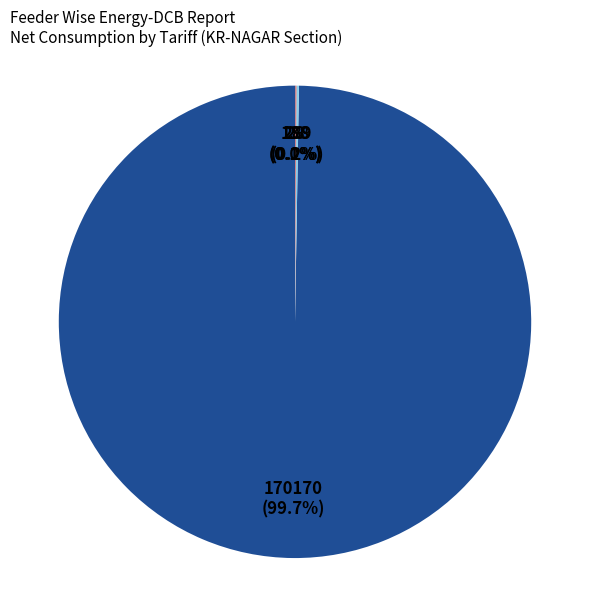

Is there any slice that represents more than half of the pie?

Yes